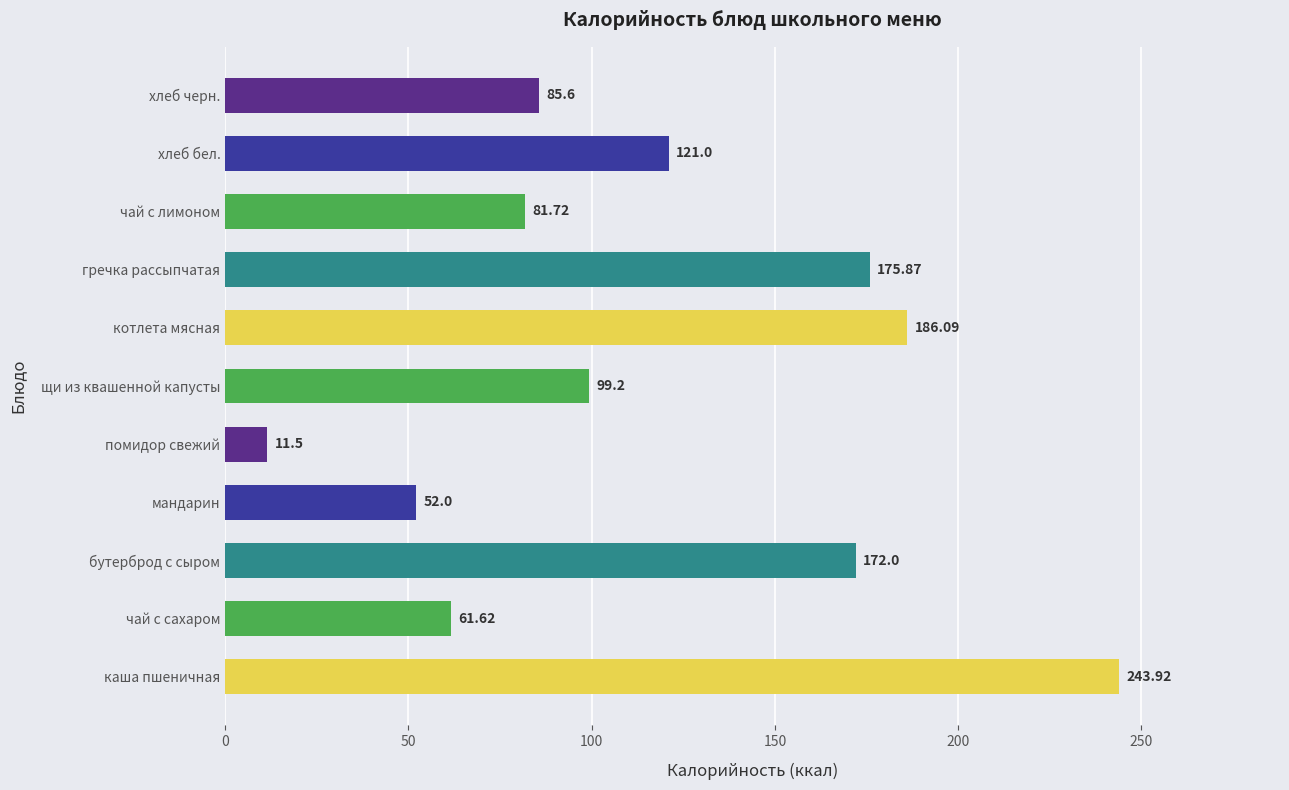

How many distinct data groups are displayed?

1